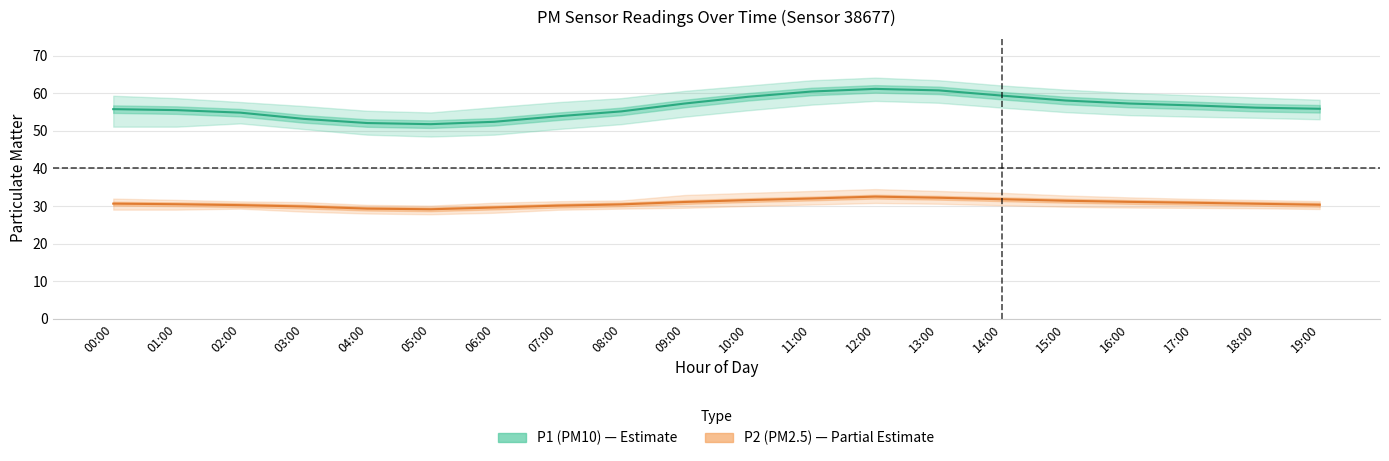

List the series in order of their overall mean, highest first.

P1 (PM10), P2 (PM2.5)